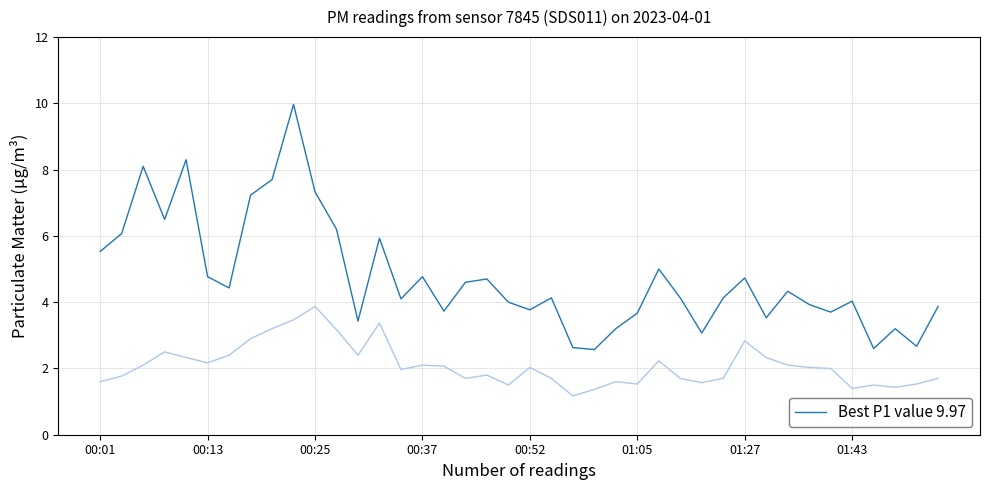

Does the chart have visible grid lines?

Yes